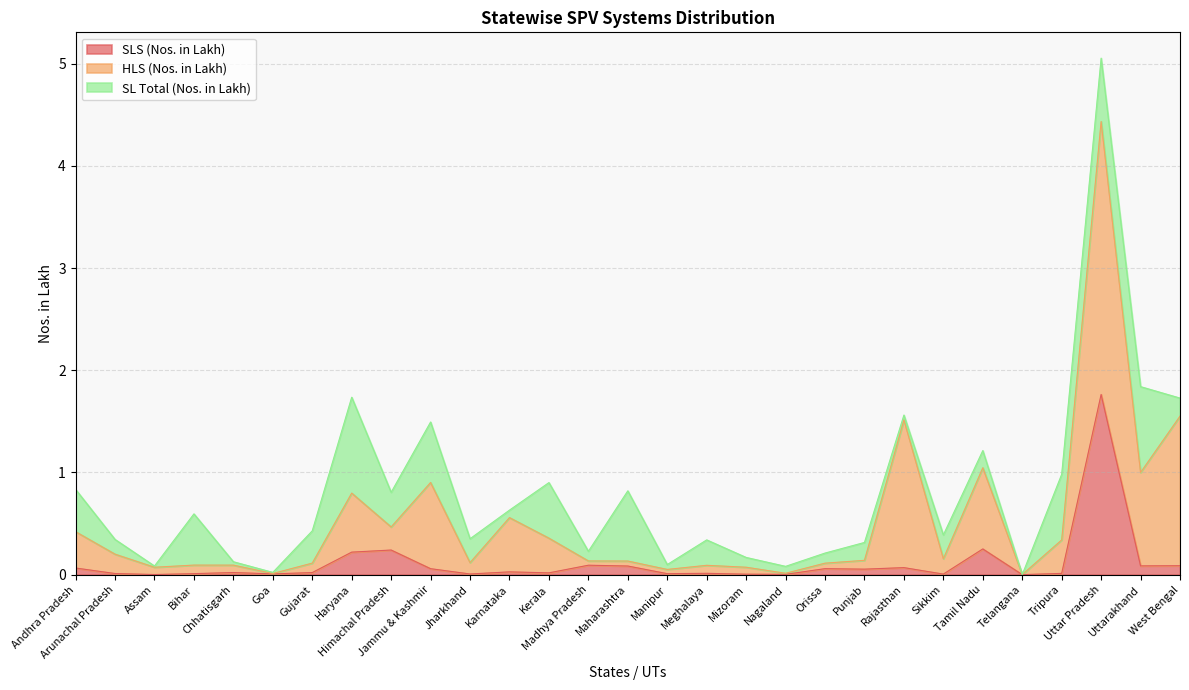

Is the value of SLS (Nos. in Lakh) at Jharkhand greater than the value of SL Total (Nos. in Lakh) at Madhya Pradesh?

No